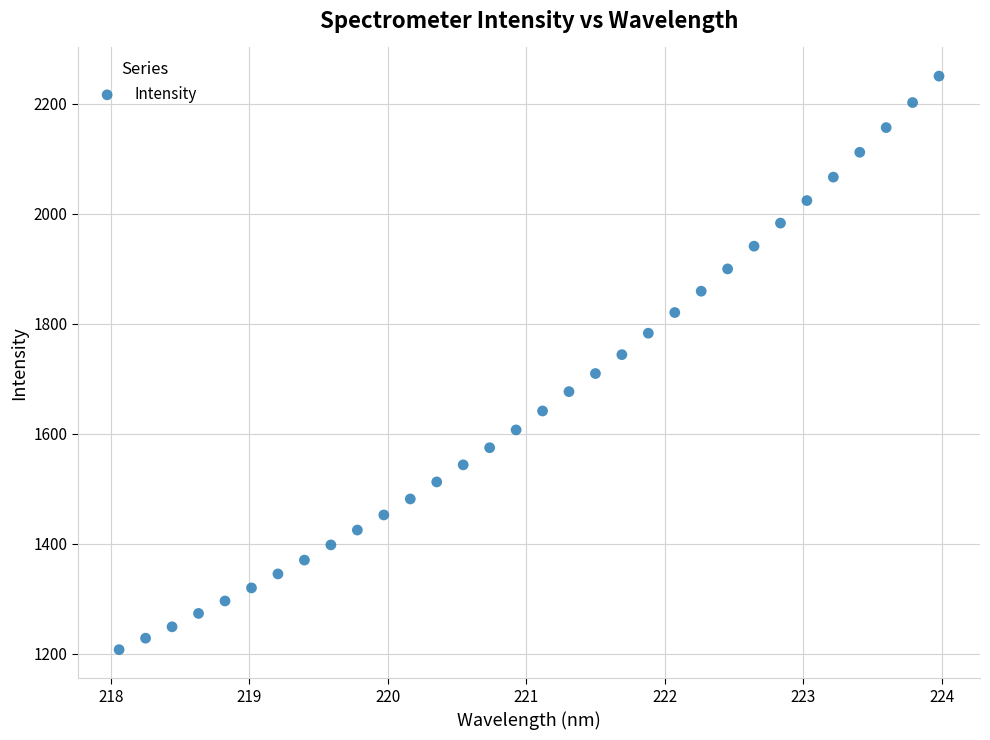

What is the range of Y values (max minus min)?

1041.9